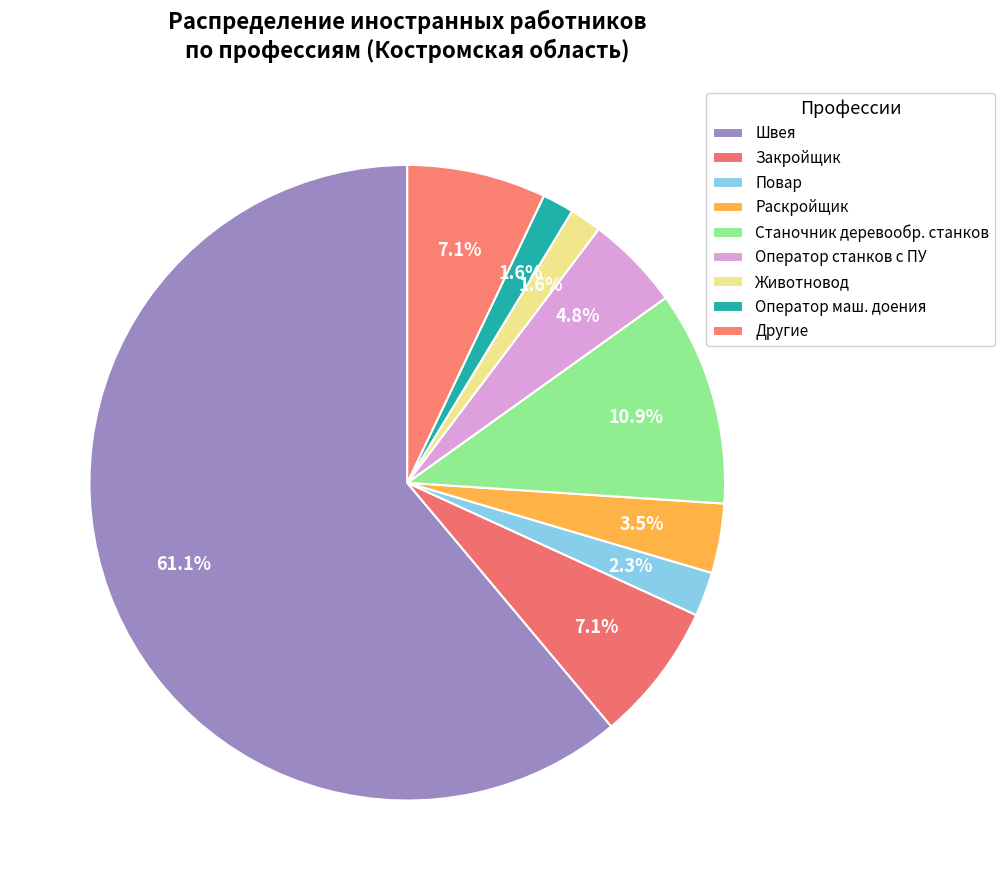

Count the number of slices in the pie.

9